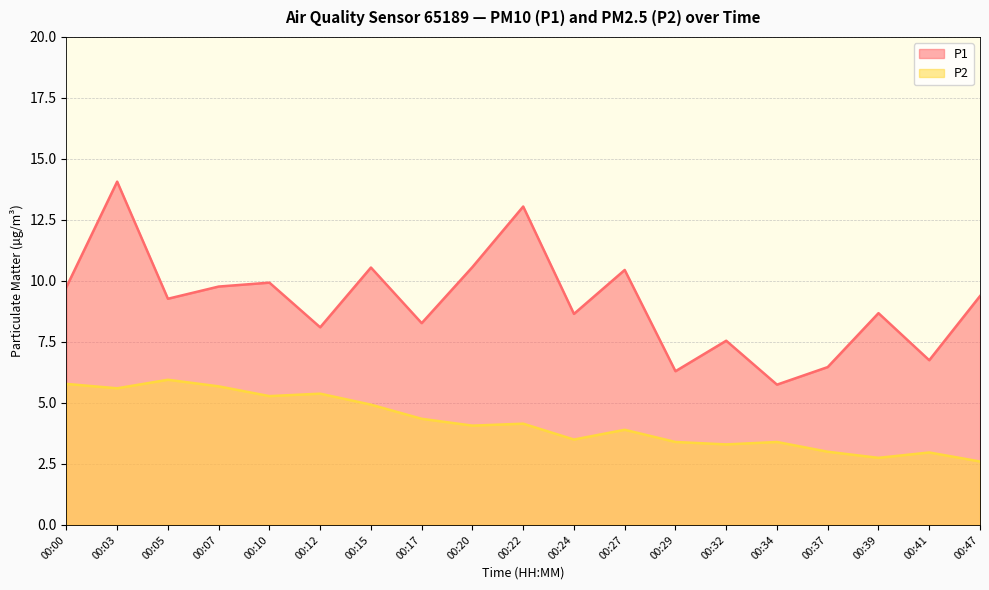

True or false: P2 and P1 intersect in this chart.

False